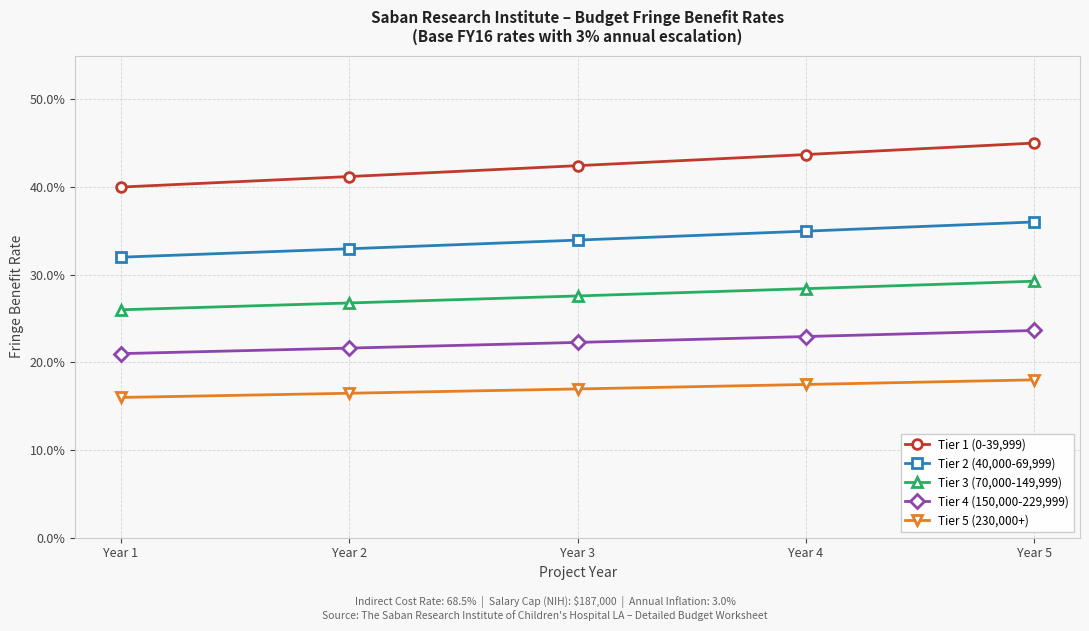

What are all the series names shown in the legend?

Tier 1 (0-39,999), Tier 2 (40,000-69,999), Tier 3 (70,000-149,999), Tier 4 (150,000-229,999), Tier 5 (230,000+)